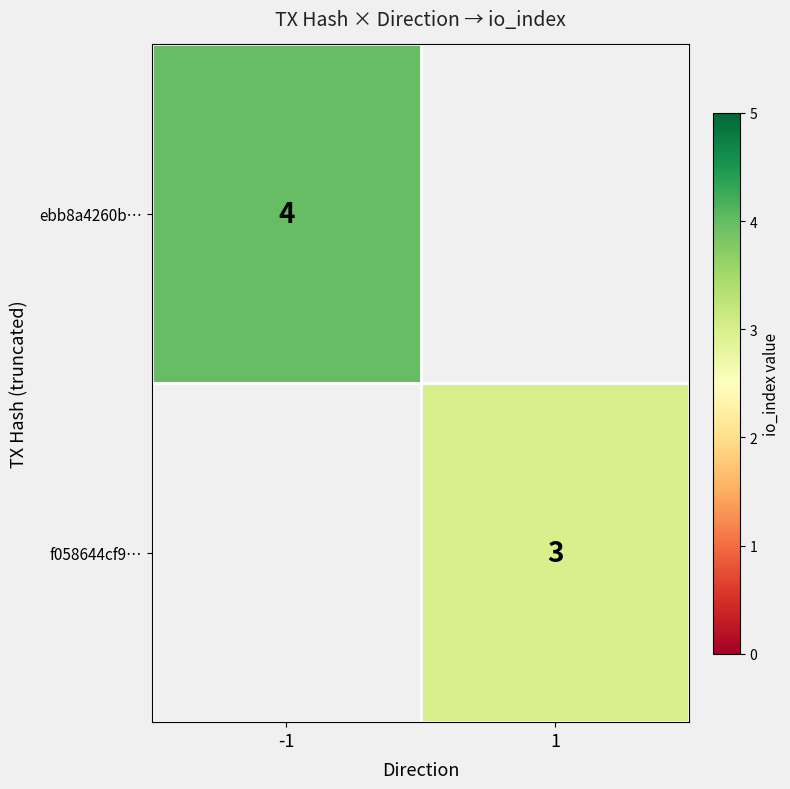

Is it true that f058644cf9… equals 3 at 1?

True